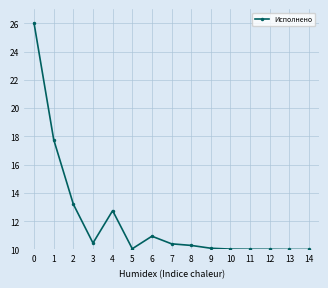

True or false: there are more than 0 points higher than both neighbors.

True